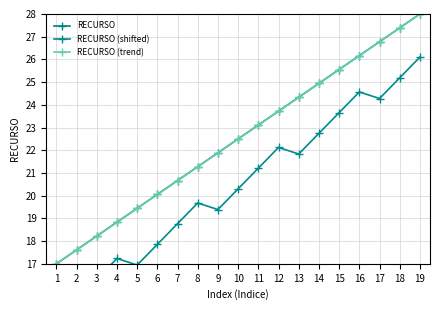

Which series has the largest total across all categories?

RECURSO